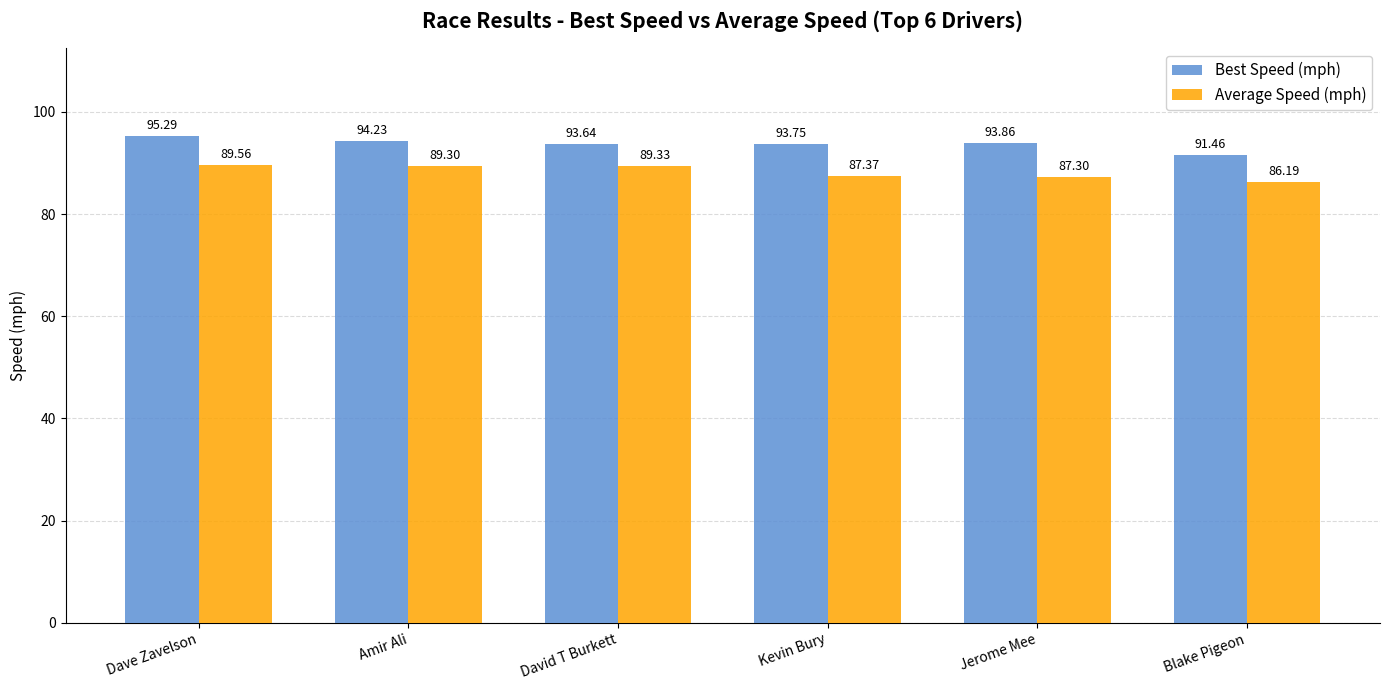

At which category is the sum across all series the highest?

Dave Zavelson